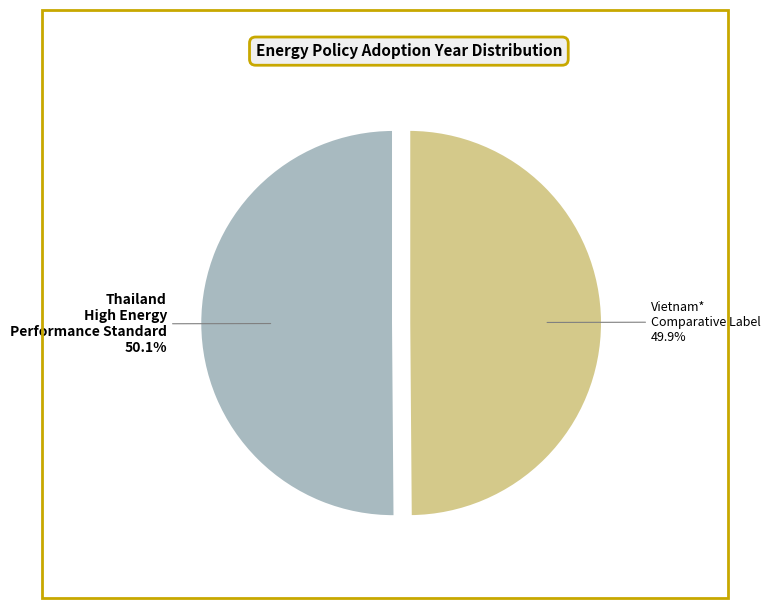

Does any single category account for the majority?

Yes